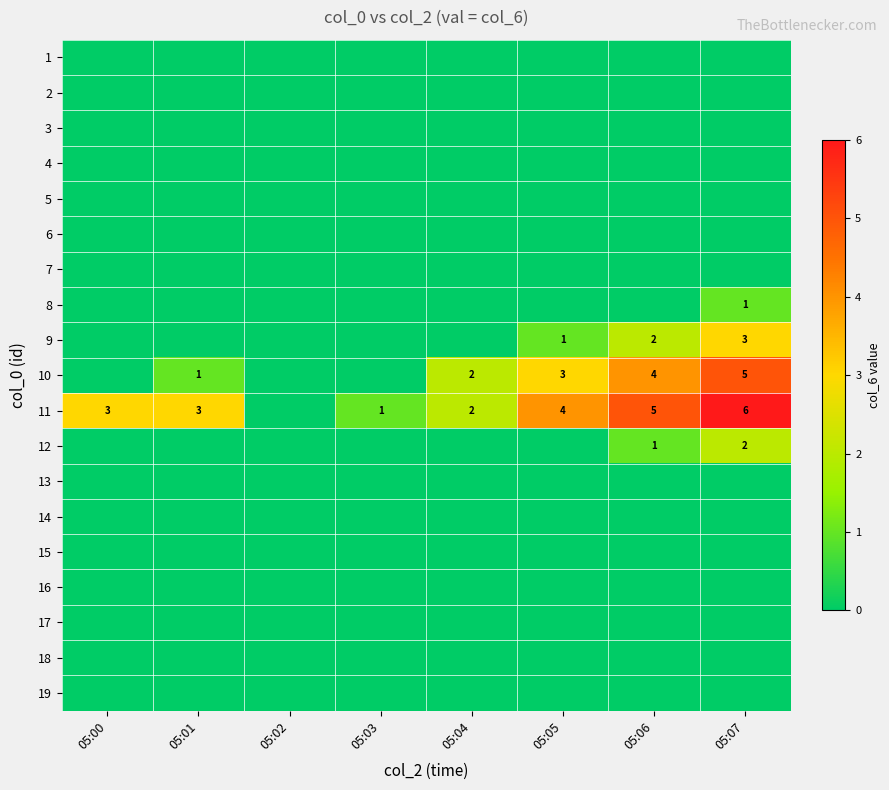

Between 05:07 and 05:05, which is larger?

05:07